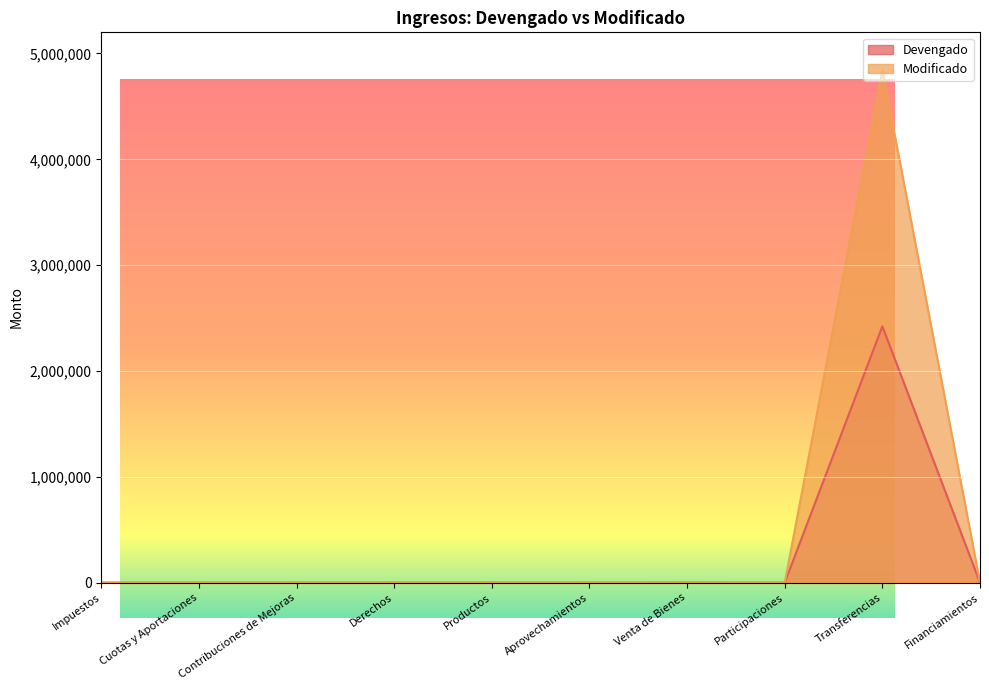

Reading left to right, transcribe all the data shown in this chart.

Devengado: Impuestos=0.0	Cuotas y Aportaciones=0.0	Contribuciones de Mejoras=0.0	Derechos=0.0	Productos=0.0	Aprovechamientos=0.0	Venta de Bienes=886.4	Participaciones=0.0	Transferencias=2421900.0	Financiamientos=0.0
Modificado: Impuestos=0.0	Cuotas y Aportaciones=0.0	Contribuciones de Mejoras=0.0	Derechos=0.0	Productos=0.0	Aprovechamientos=0.0	Venta de Bienes=0.0	Participaciones=0.0	Transferencias=4843800.0	Financiamientos=0.0